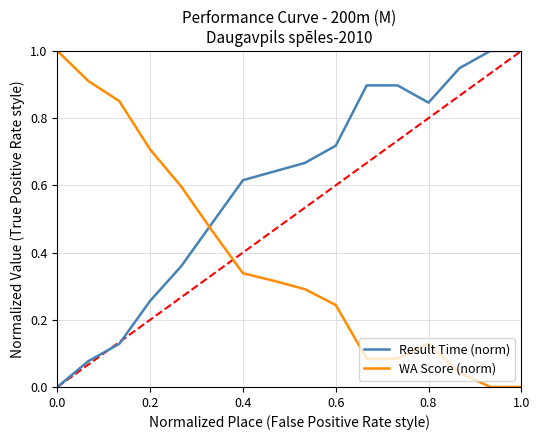

Count the number of categories in the chart.

16